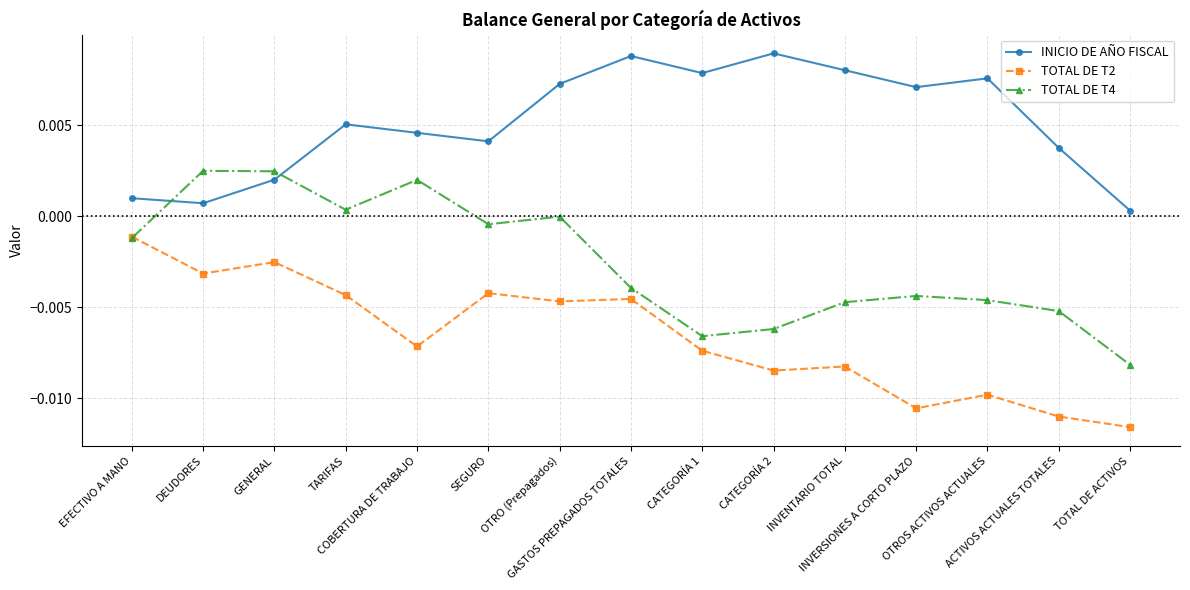

List the series in order of their peak value, lowest first.

TOTAL DE T2, TOTAL DE T4, INICIO DE AÑO FISCAL